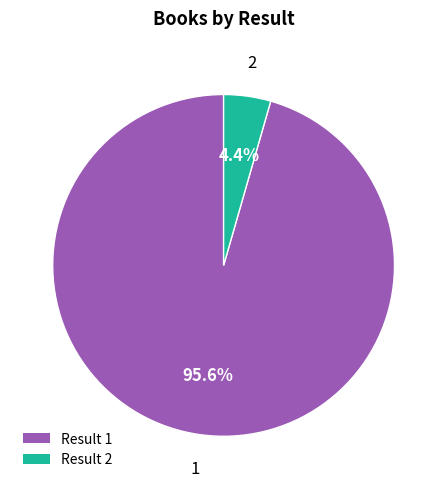

How many slices are in this pie chart?

2